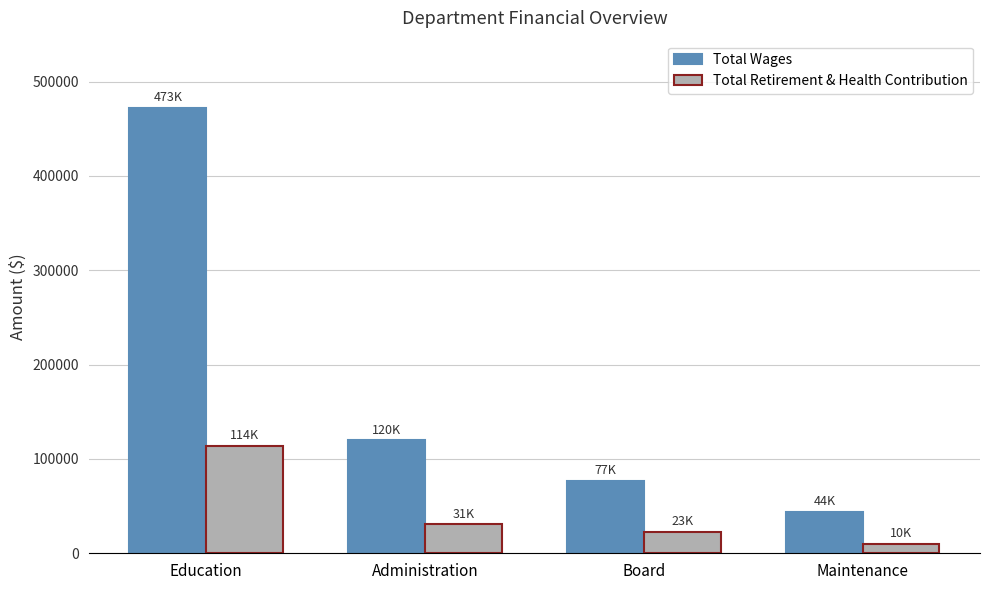

At which label does Total Retirement & Health Contribution reach its peak?

Education